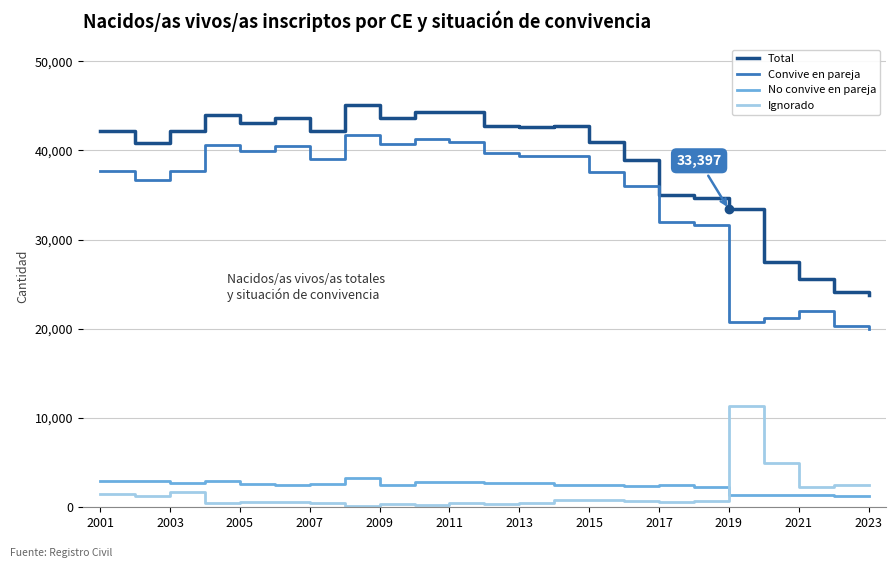

Which series has the widest spread of values?

Convive en pareja